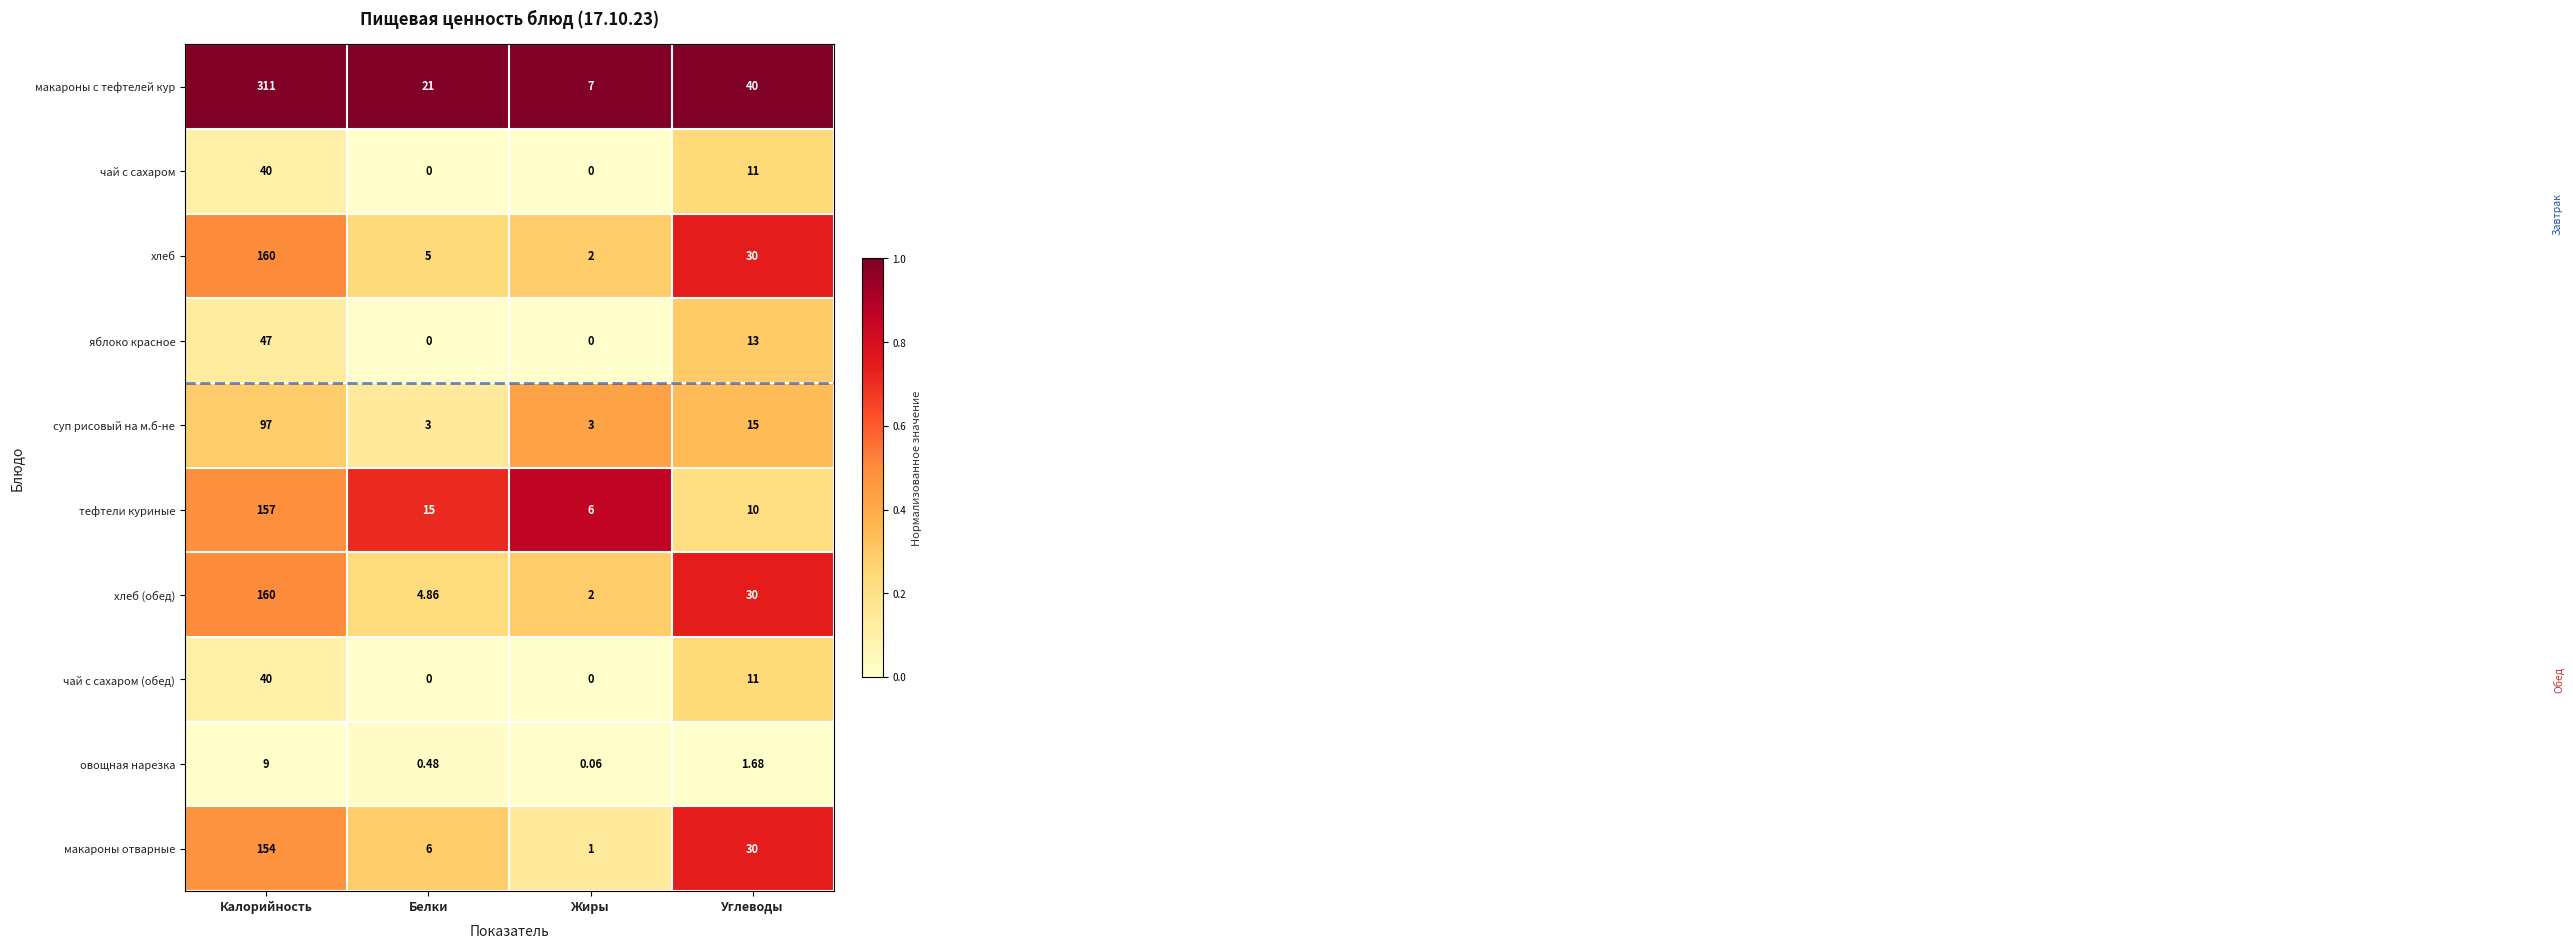

Which category has the highest value across all series?

Калорийность